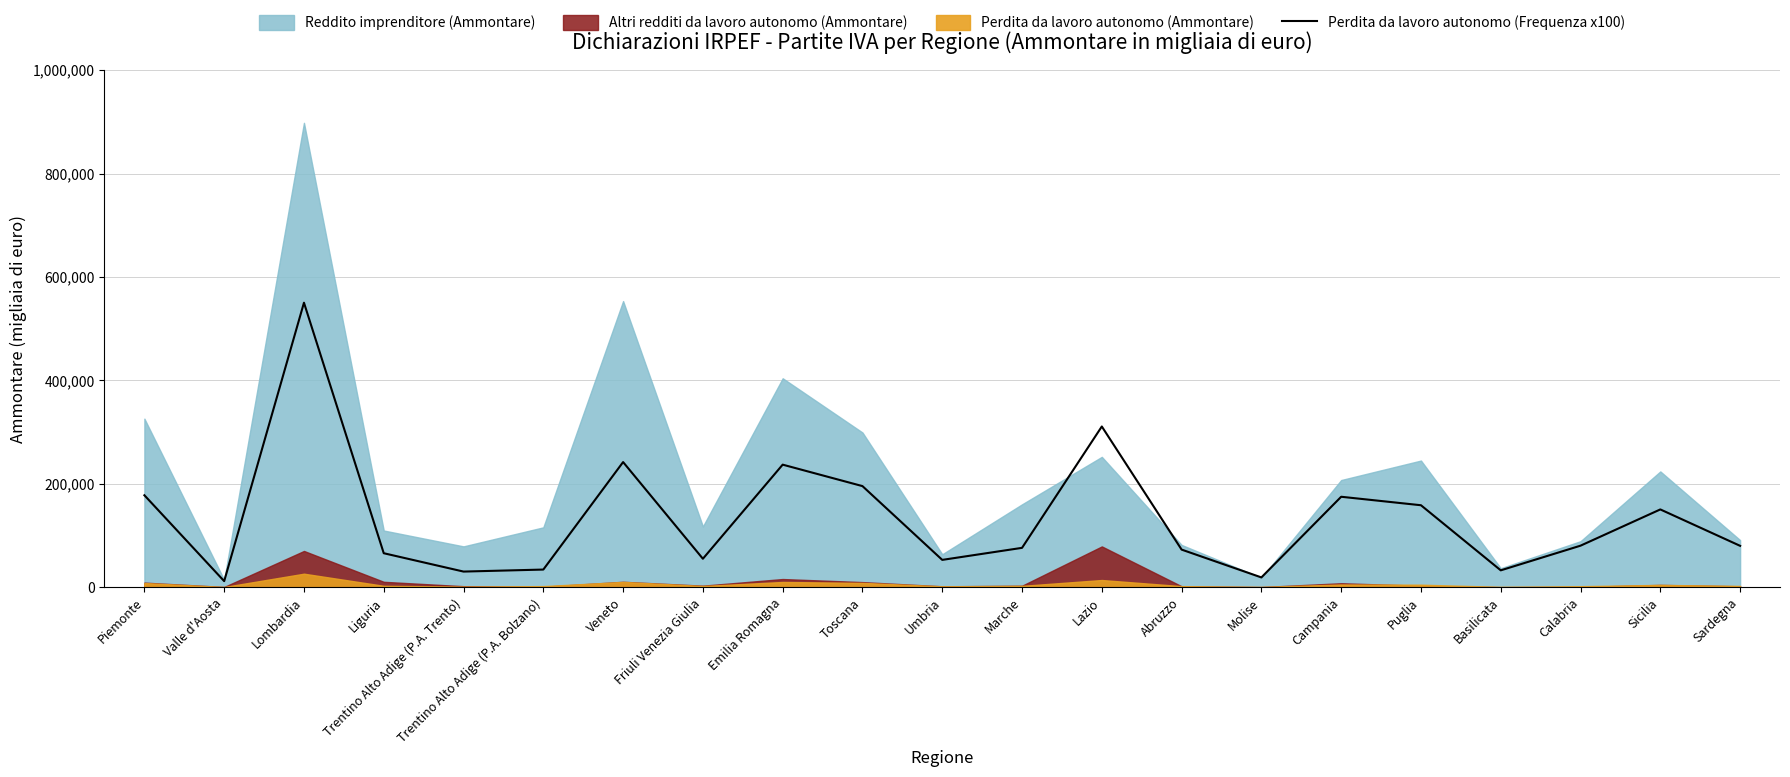

The chart shows a value of 50649 at Sicilia. True or false?

False